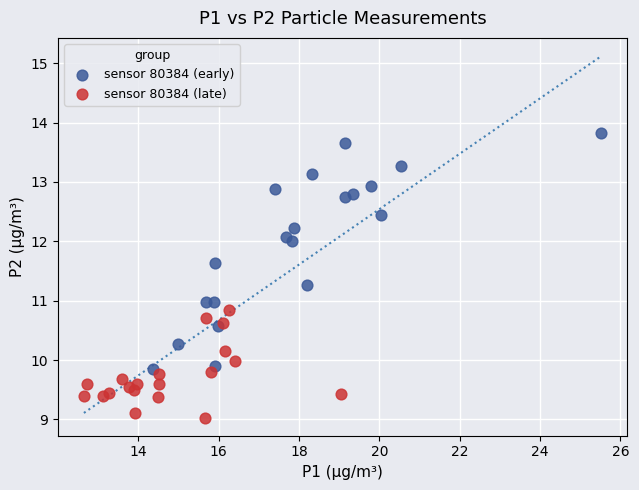

What are all the series names shown in the legend?

sensor 80384 (early), sensor 80384 (late)